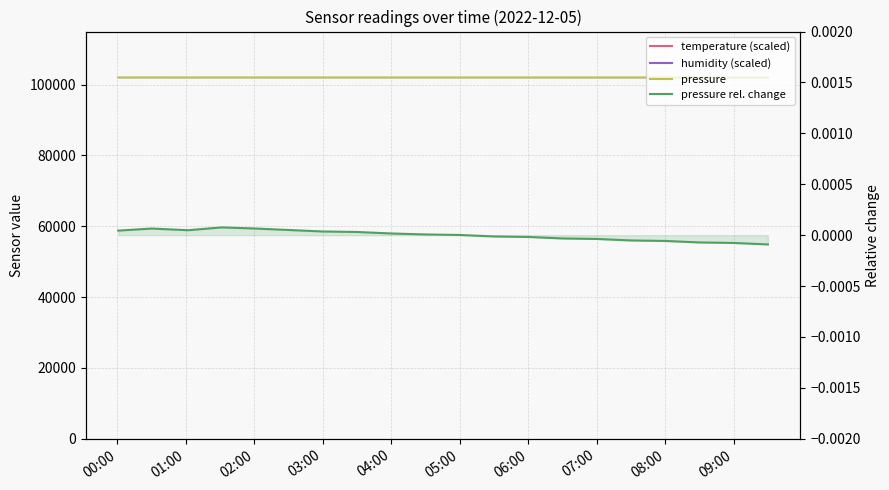

List the series in order of their peak value, lowest first.

pressure rel. change, pressure, temperature (scaled), humidity (scaled)